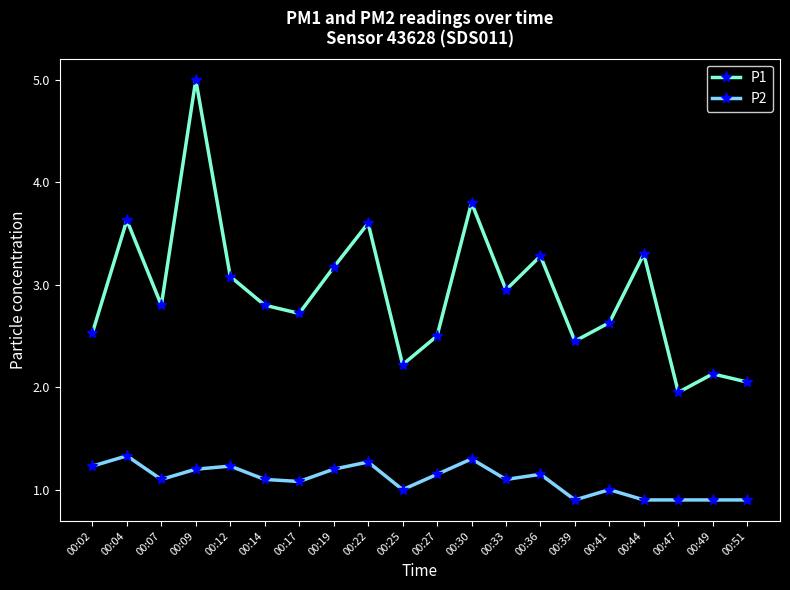

Is it true that P1 equals 3.2 at 00:47?

False